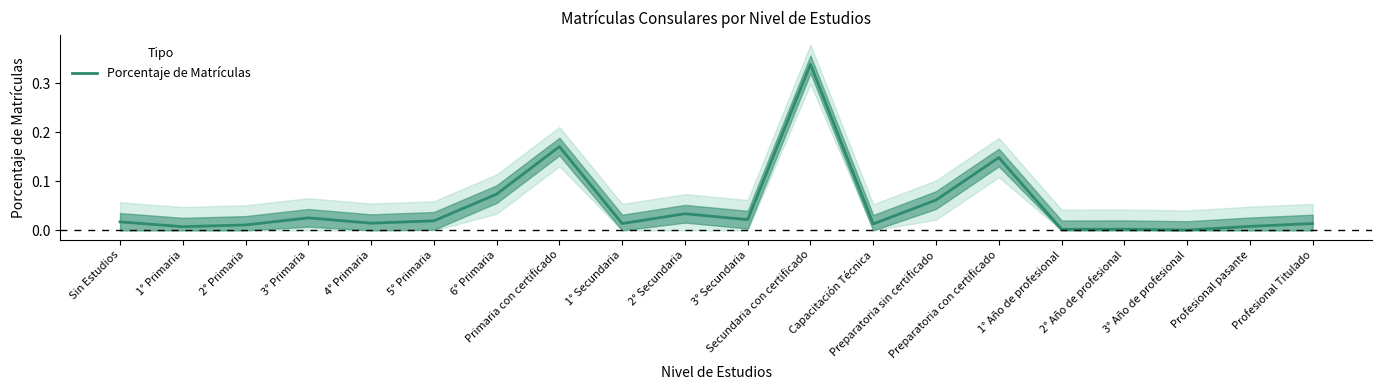

What is the difference between the second highest and second lowest values?

0.2